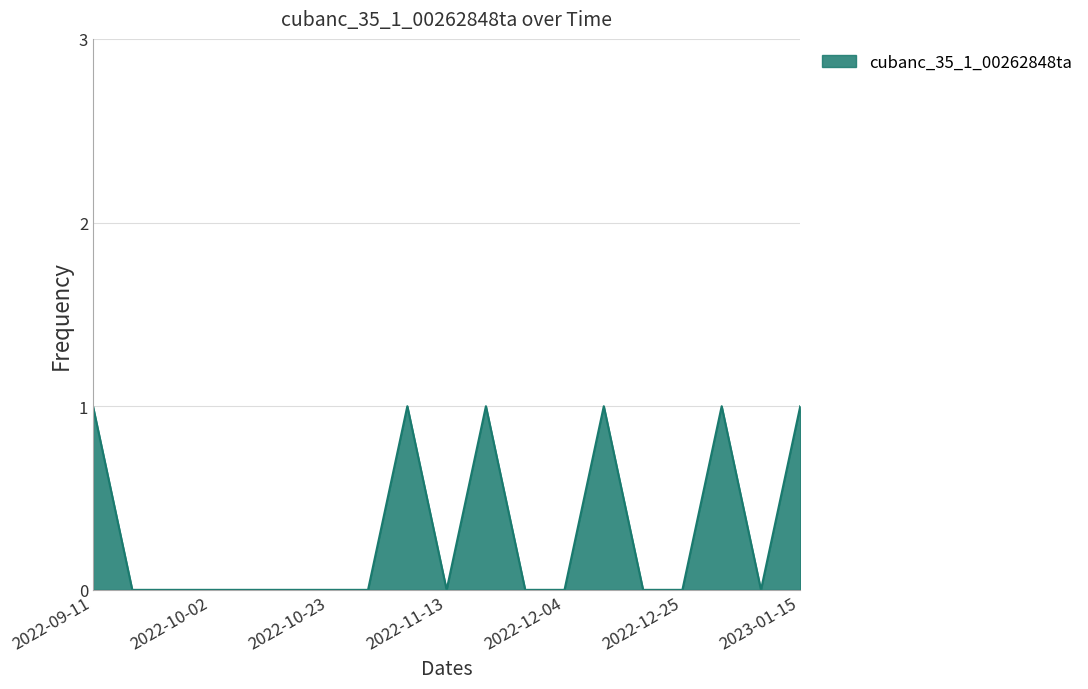

How many lines are shown in the chart?

1